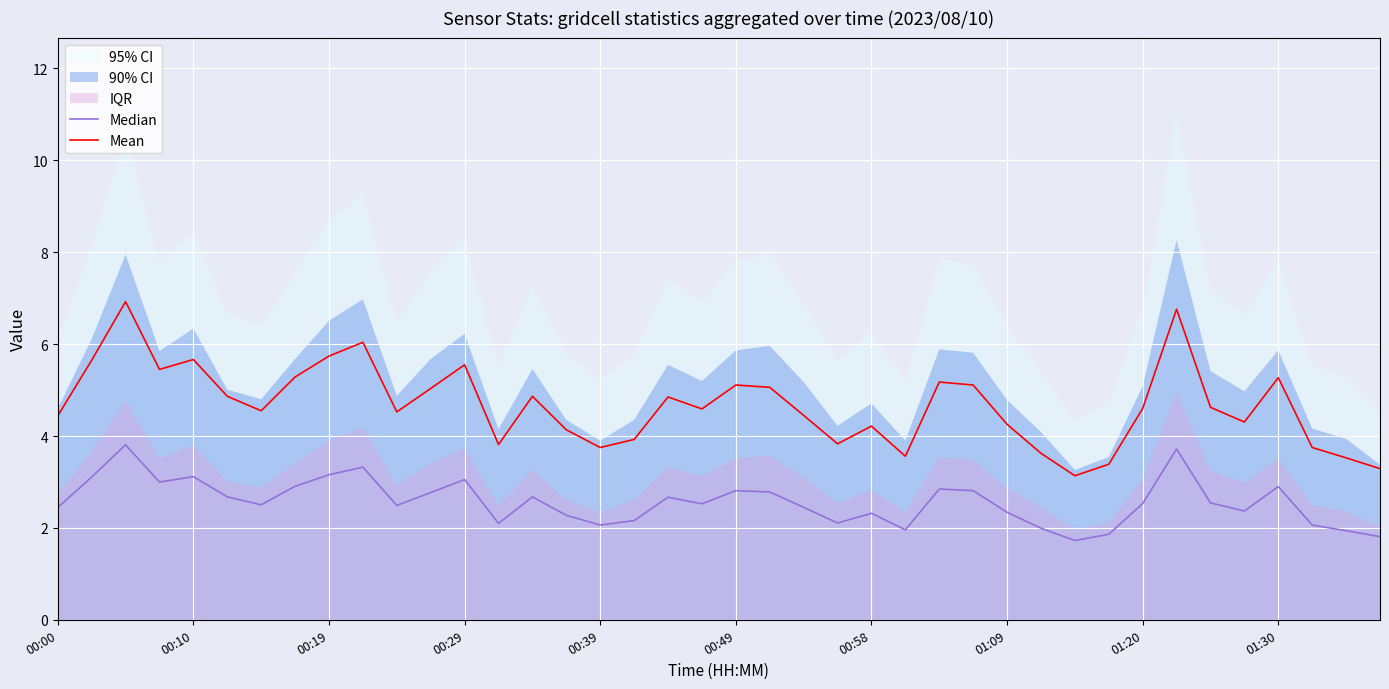

What is the average value of the Mean series?

4.7